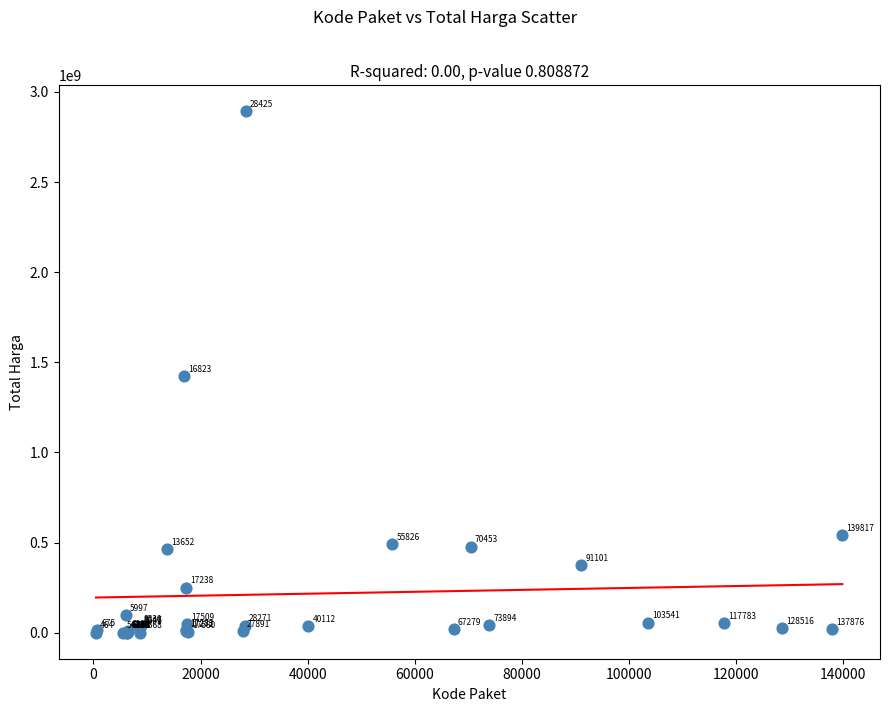

What Y value in the scatter plot is closest to 1446100000?

1425867900